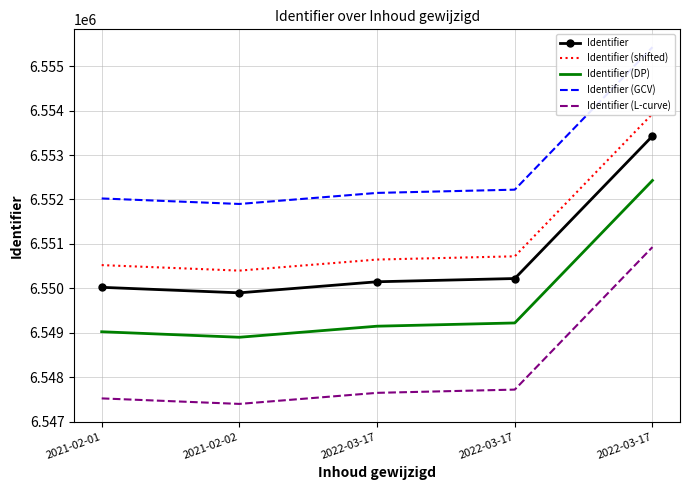

Reading left to right, list all the values displayed in this chart.

Identifier: 6550022	6549898	6550147	6550220	6553427
Identifier (shifted): 6550522	6550398	6550647	6550720	6553927
Identifier (DP): 6549022	6548898	6549147	6549220	6552427
Identifier (GCV): 6552022	6551898	6552147	6552220	6555427
Identifier (L-curve): 6547522	6547398	6547647	6547720	6550927